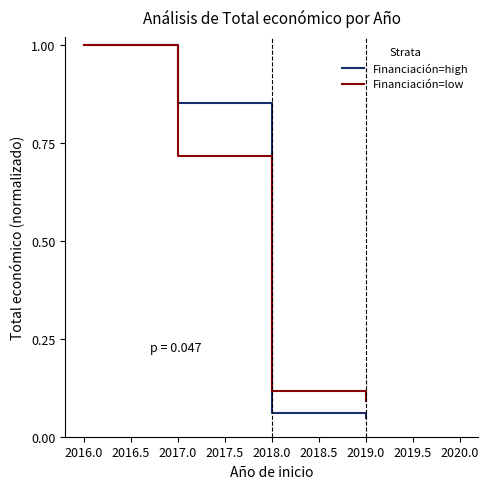

Does the chart have visible grid lines?

No